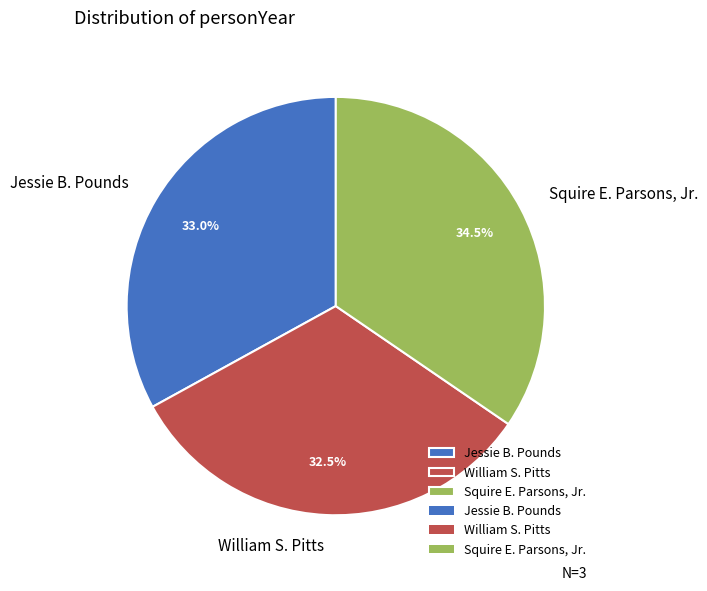

Is it true that Jessie B. Pounds is 43% of the pie?

False